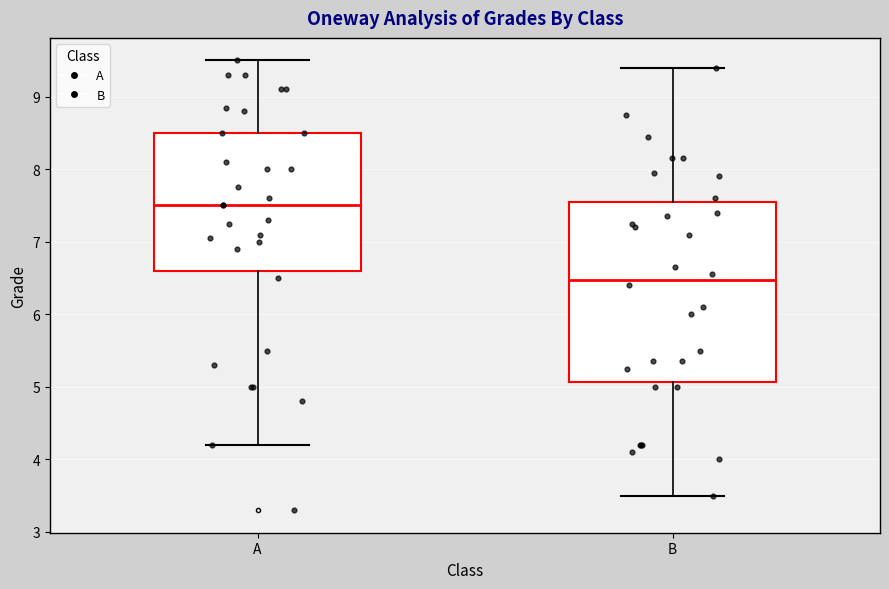

Reading left to right, transcribe this box plot: for each box, give where its median line is, the range the box spans, and where its two whiskers end, as read against the y-axis. The values are not printed on the chart, so give them approximately, as read against the axis.

A: median 7.5, box 6.6 to 8.5, whiskers 4.2 to 9.5
B: median 6.5, box 5.1 to 7.6, whiskers 3.5 to 9.4